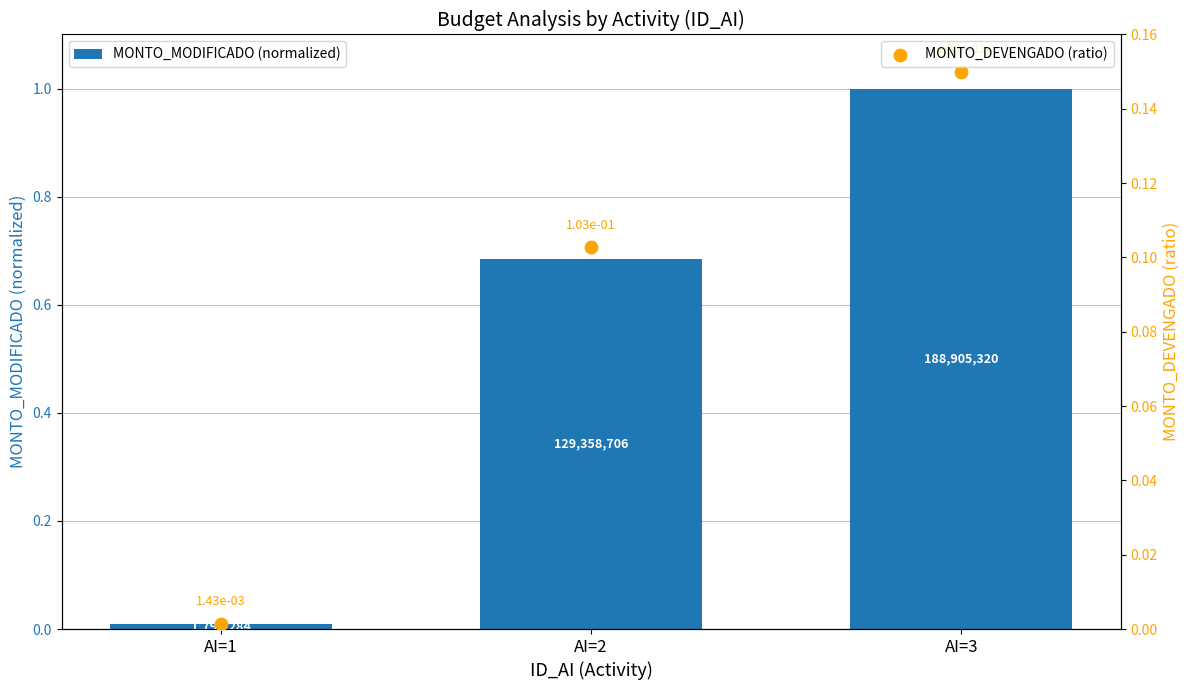

Is the value of MONTO_MODIFICADO (normalized) at AI=3 greater than the value of MONTO_DEVENGADO (ratio) at AI=1?

Yes